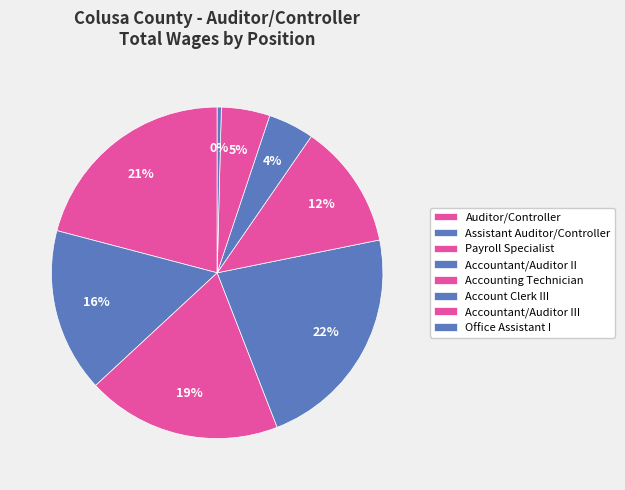

Is it true that Office Assistant I is 8% of the pie?

False